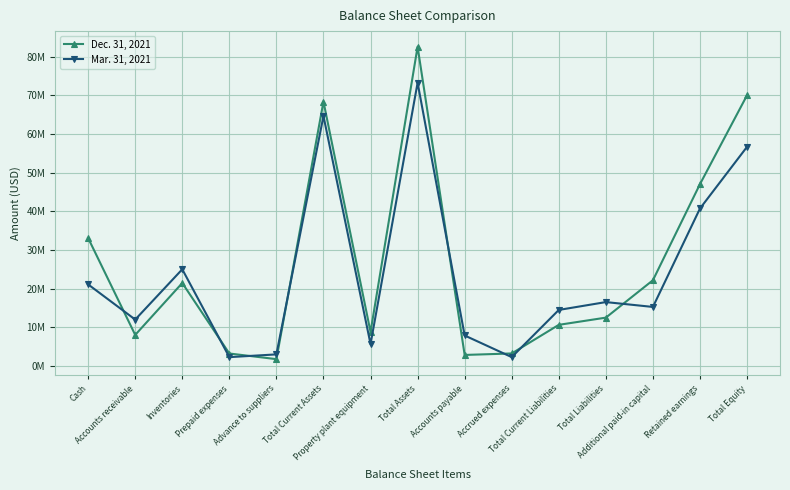

Is this an area chart (filled region under the line)?

No